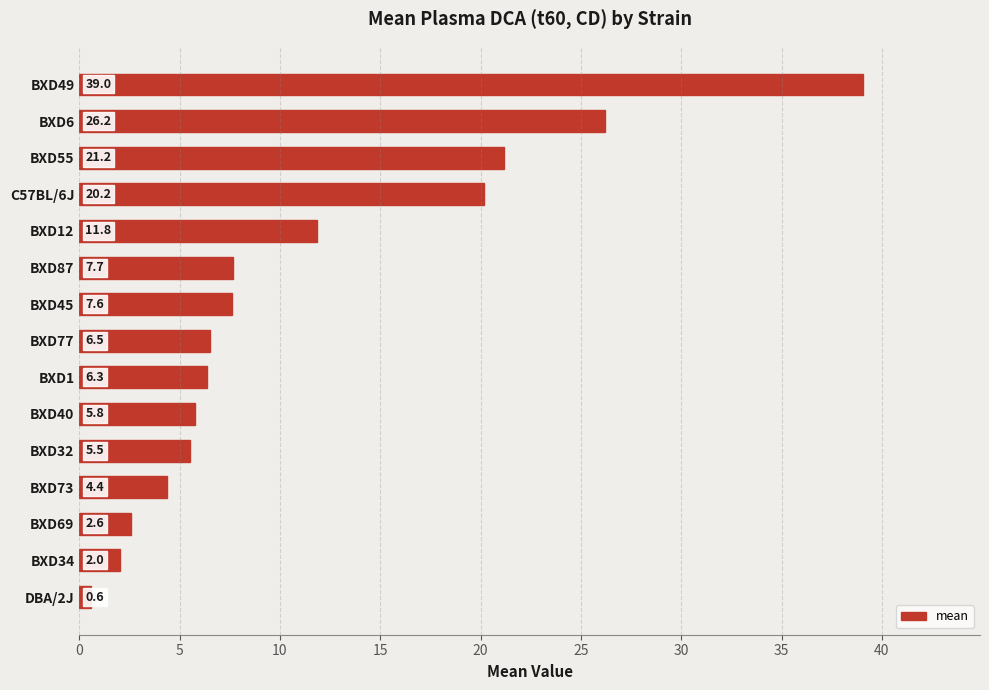

What is the average value?

11.2